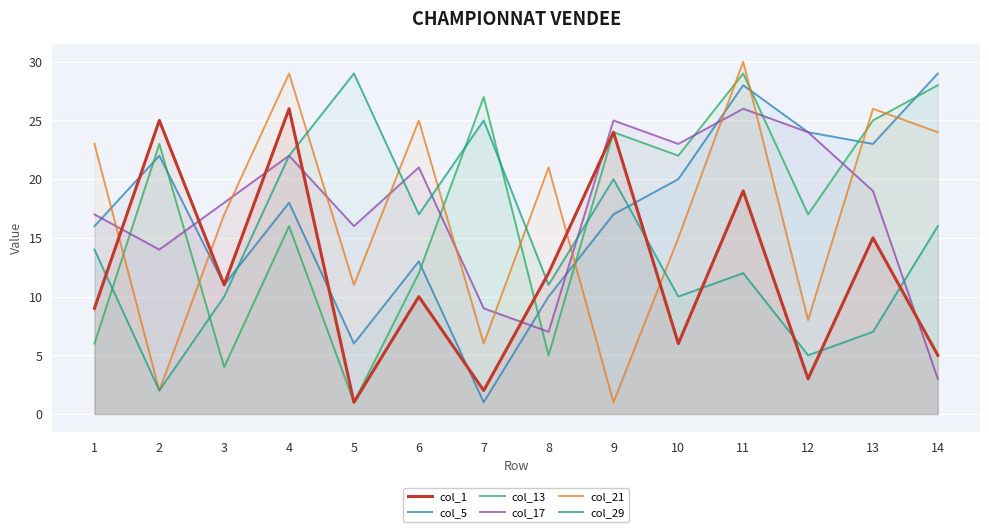

Reading left to right, list all the values displayed in this chart.

col_1: 1=9	2=25	3=11	4=26	5=1	6=10	7=2	8=12	9=24	10=6	11=19	12=3	13=15	14=5
col_5: 1=16	2=22	3=11	4=18	5=6	6=13	7=1	8=10	9=17	10=20	11=28	12=24	13=23	14=29
col_13: 1=6	2=23	3=4	4=16	5=1	6=12	7=27	8=5	9=24	10=22	11=29	12=17	13=25	14=28
col_17: 1=17	2=14	3=18	4=22	5=16	6=21	7=9	8=7	9=25	10=23	11=26	12=24	13=19	14=3
col_21: 1=23	2=2	3=17	4=29	5=11	6=25	7=6	8=21	9=1	10=15	11=30	12=8	13=26	14=24
col_29: 1=14	2=2	3=10	4=22	5=29	6=17	7=25	8=11	9=20	10=10	11=12	12=5	13=7	14=16